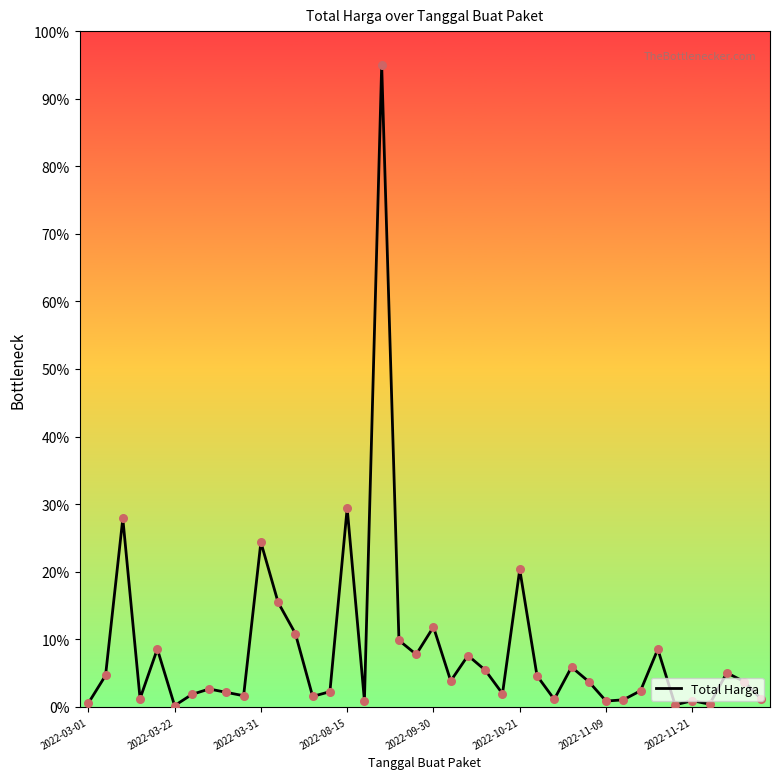

What is the maximum value shown in the chart?

95.0